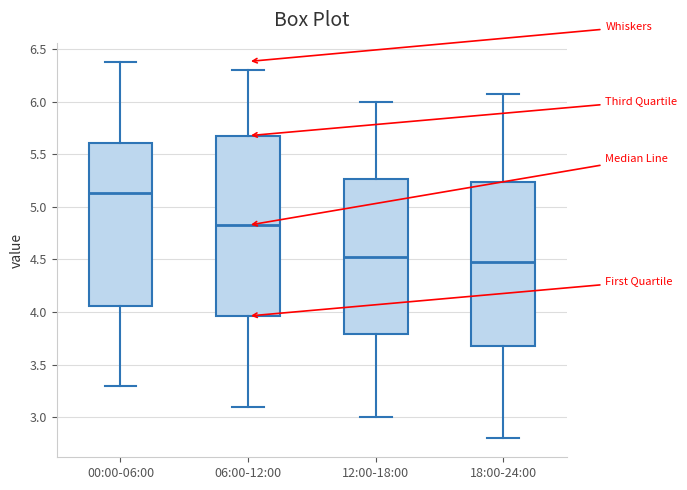

Which box is the tallest, from its lower edge to its upper edge?

06:00-12:00